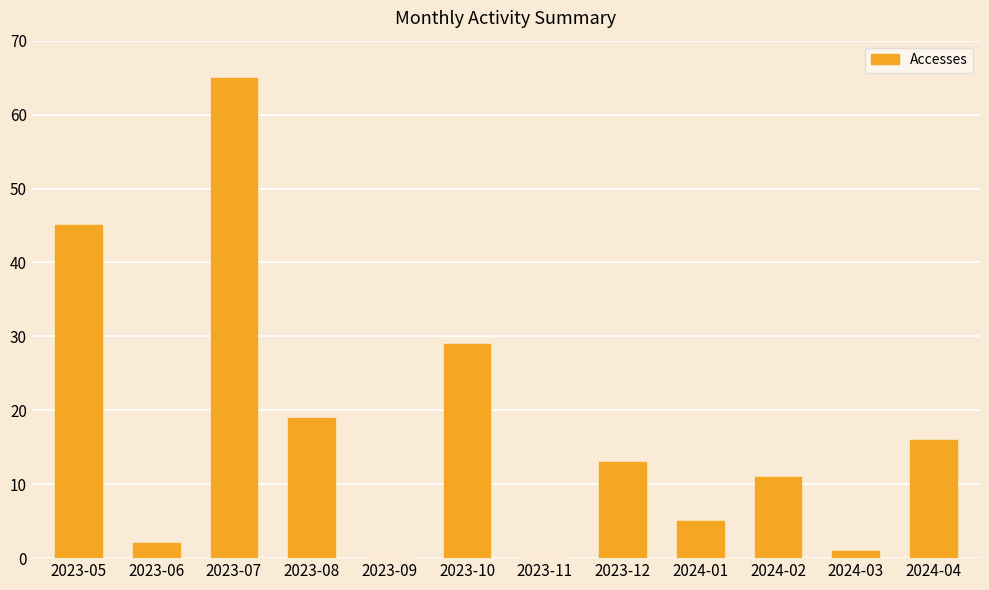

The value at 2023-12 is 13. True or false?

True